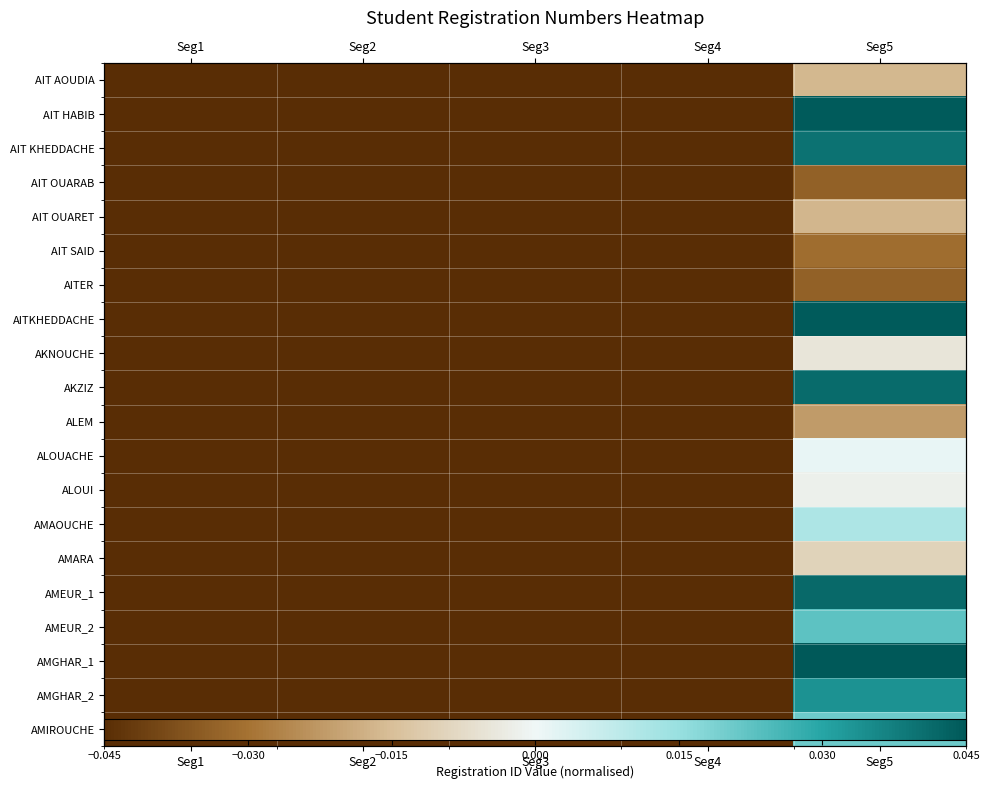

How many categories are shown in the chart?

5